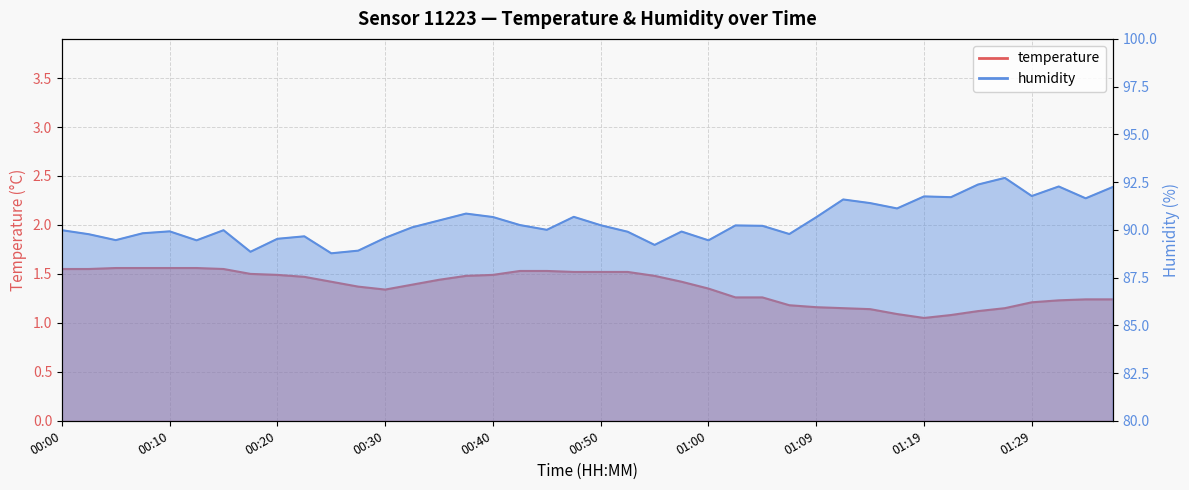

At which label does humidity first exceed 90?

00:33